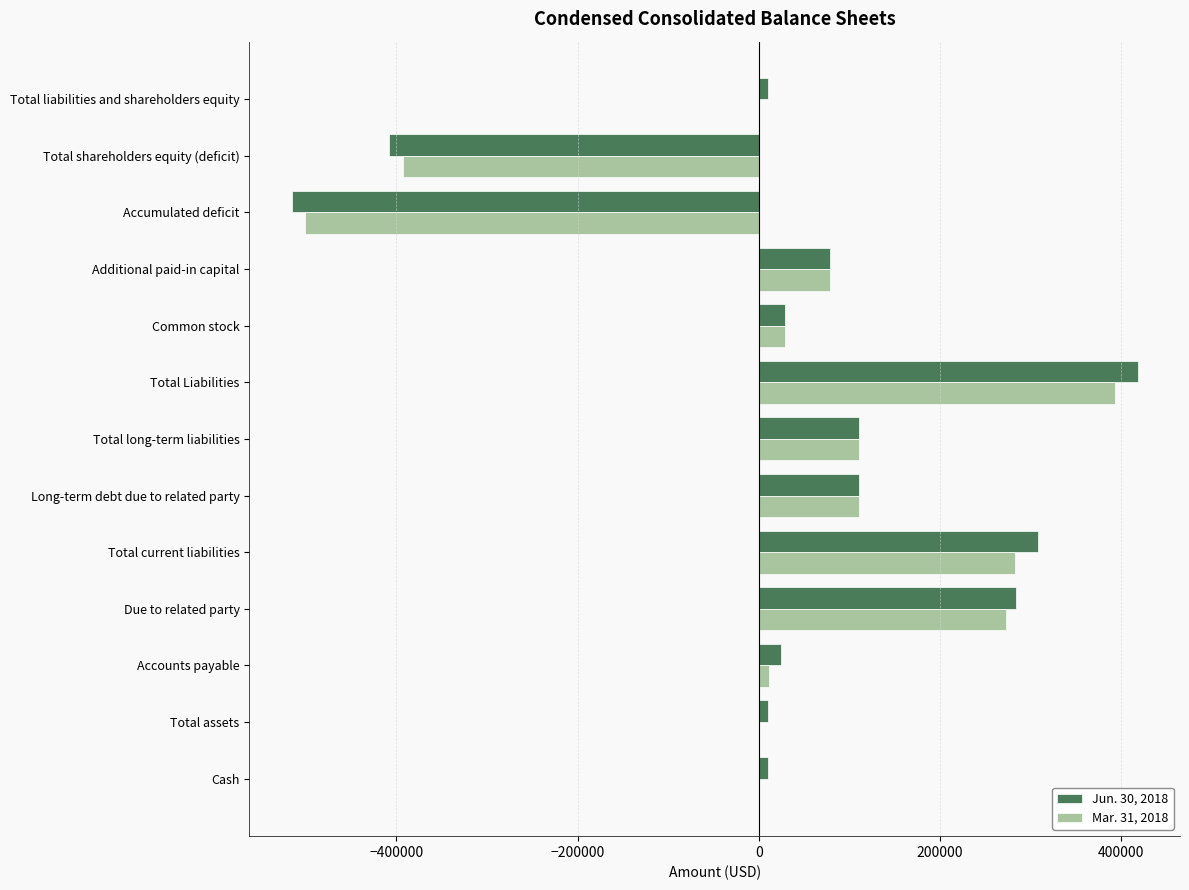

Which label corresponds to the largest value in the chart?

Total Liabilities